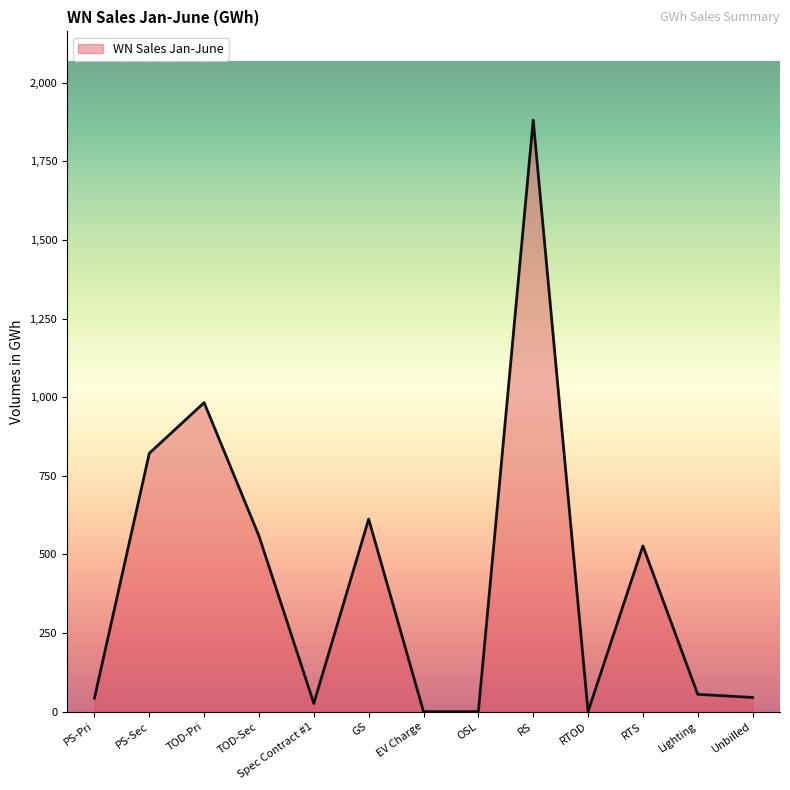

Is it true that the value at RS is 1881.3?

True